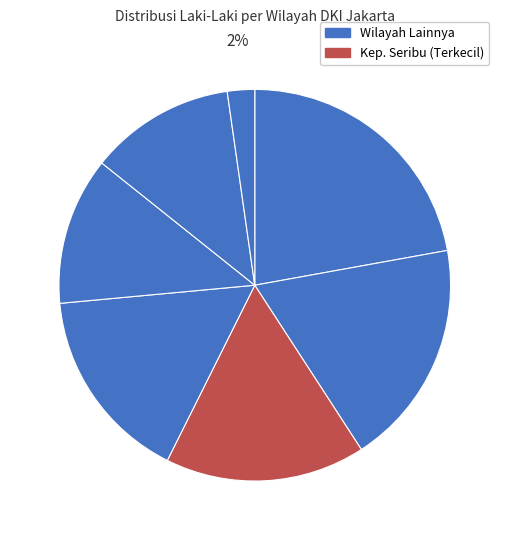

Which category has the biggest portion of the pie?

KOTA ADMINISTRASI JAKARTA TIMUR